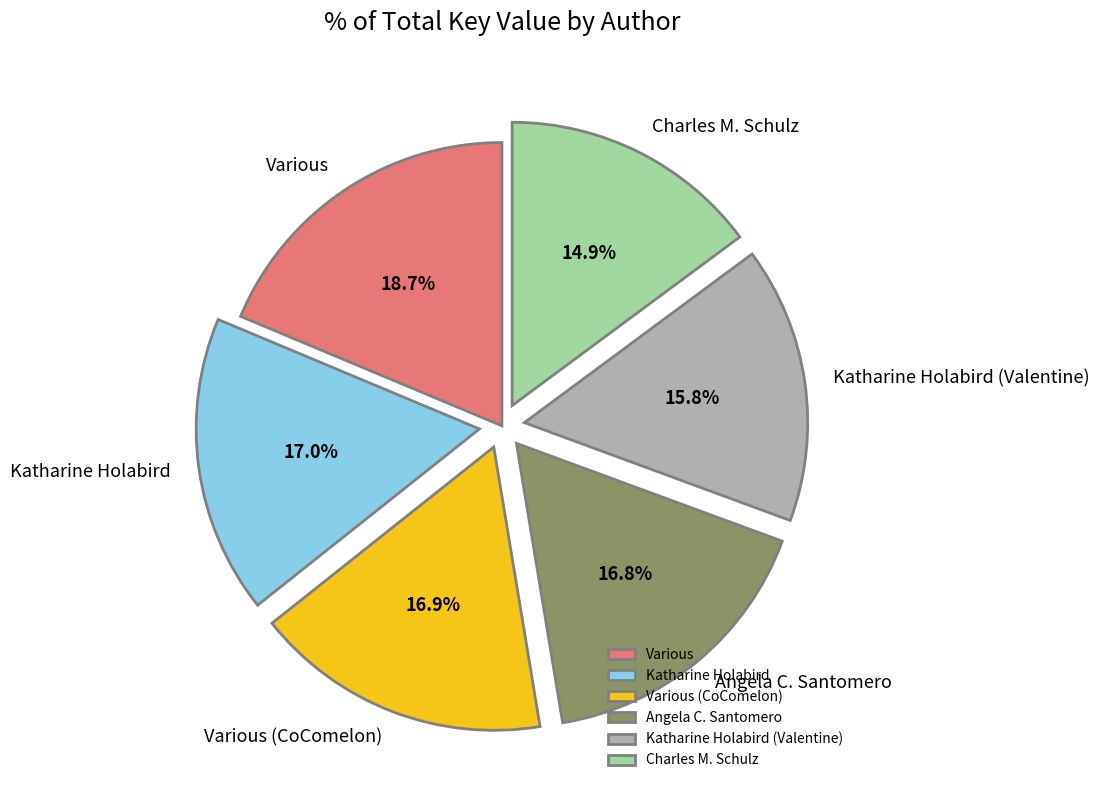

Which slice is the smallest?

Charles M. Schulz